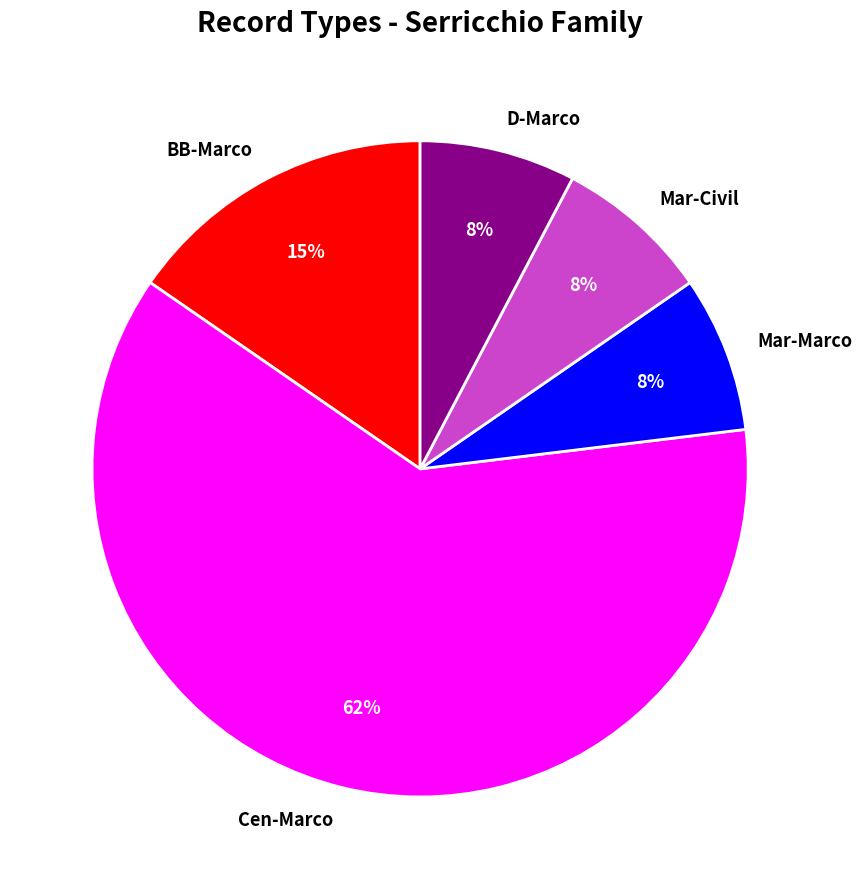

Do D-Marco and BB-Marco together represent more than half of the pie?

No